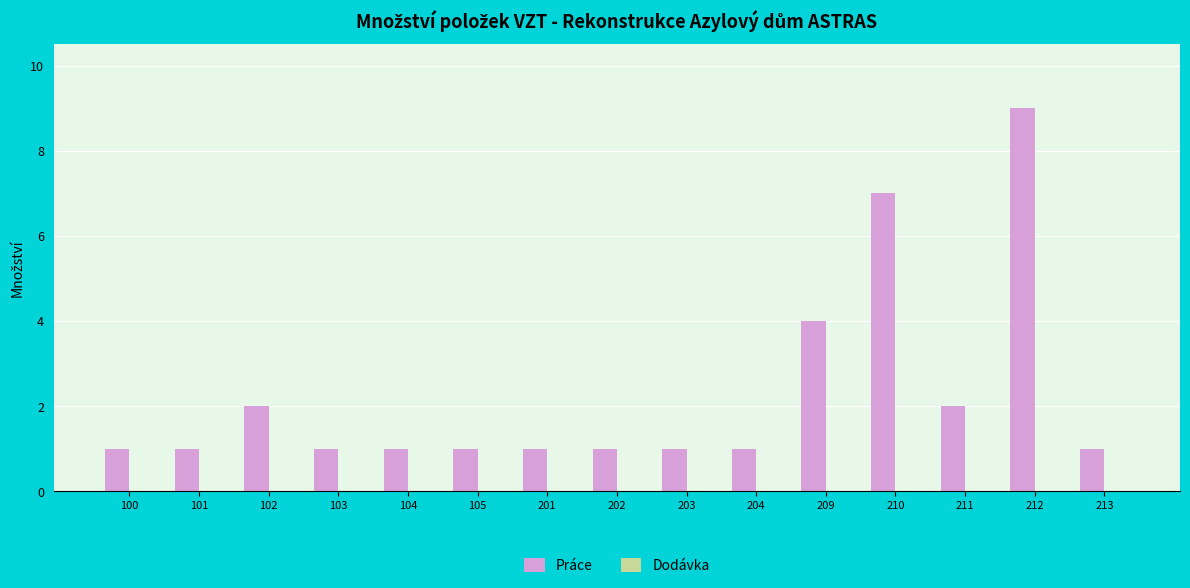

Reading left to right, what are all the values shown in this chart?

100=1	101=1	102=2	103=1	104=1	105=1	201=1	202=1	203=1	204=1	209=4	210=7	211=2	212=9	213=1